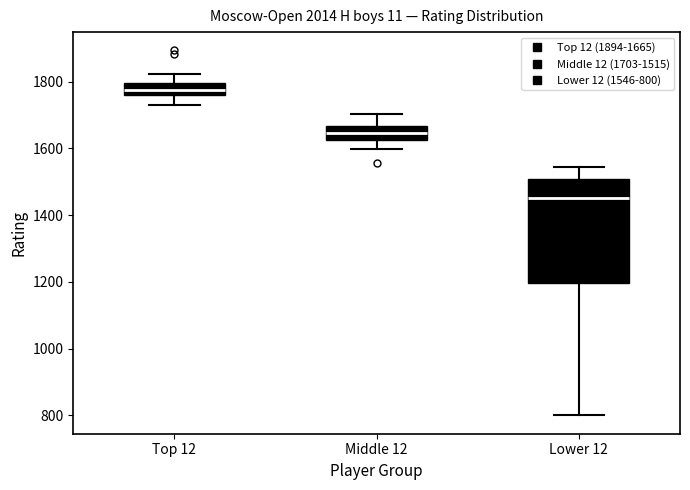

Which box has the highest median line?

Top 12